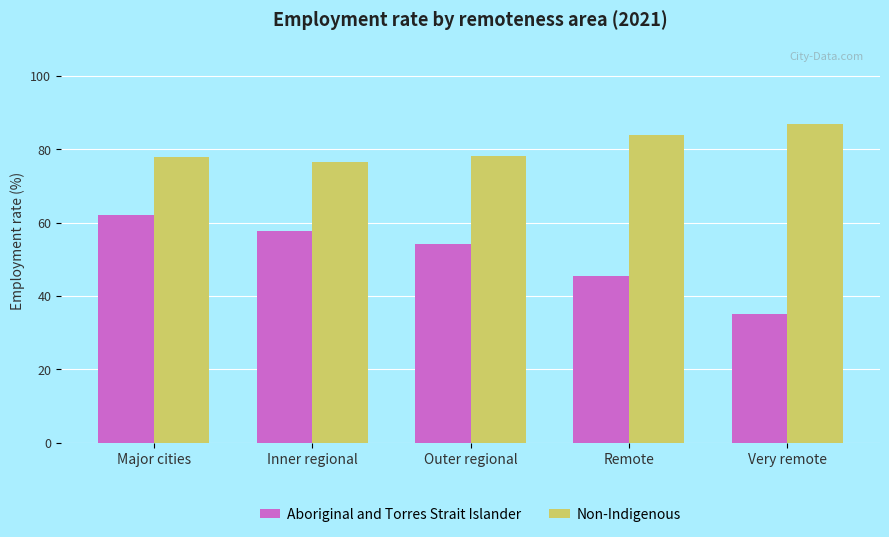

The Aboriginal and Torres Strait Islander series shows 33.1 at Inner regional. True or false?

False